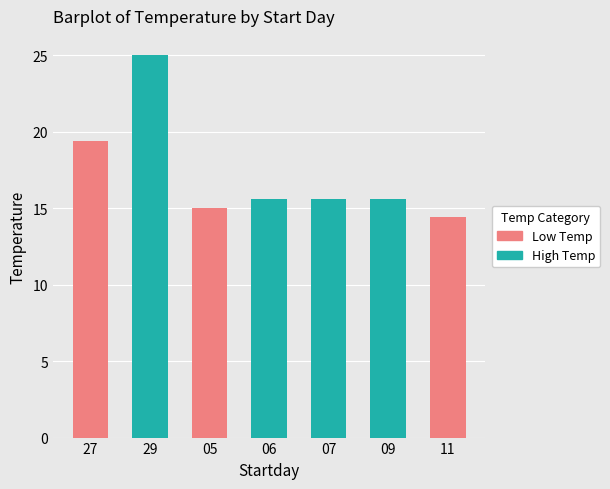

What is the difference between the maximum and minimum values?

10.6